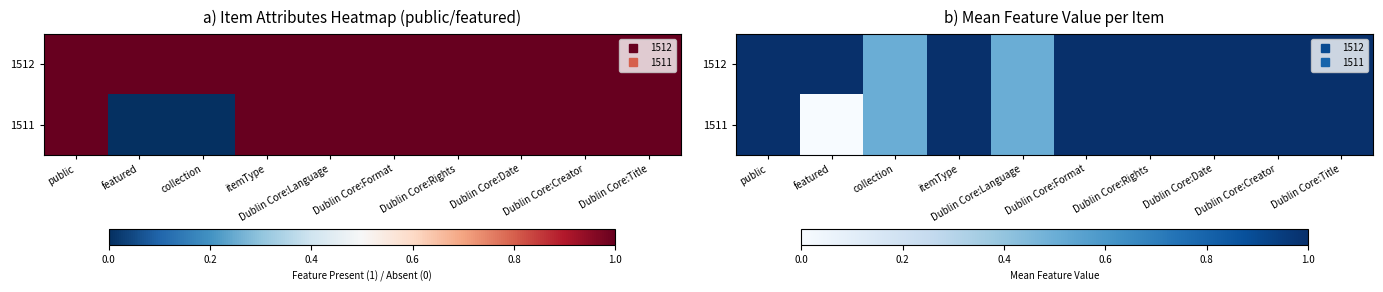

What is the difference between the maximum and minimum values in the 1512 series?

0.5